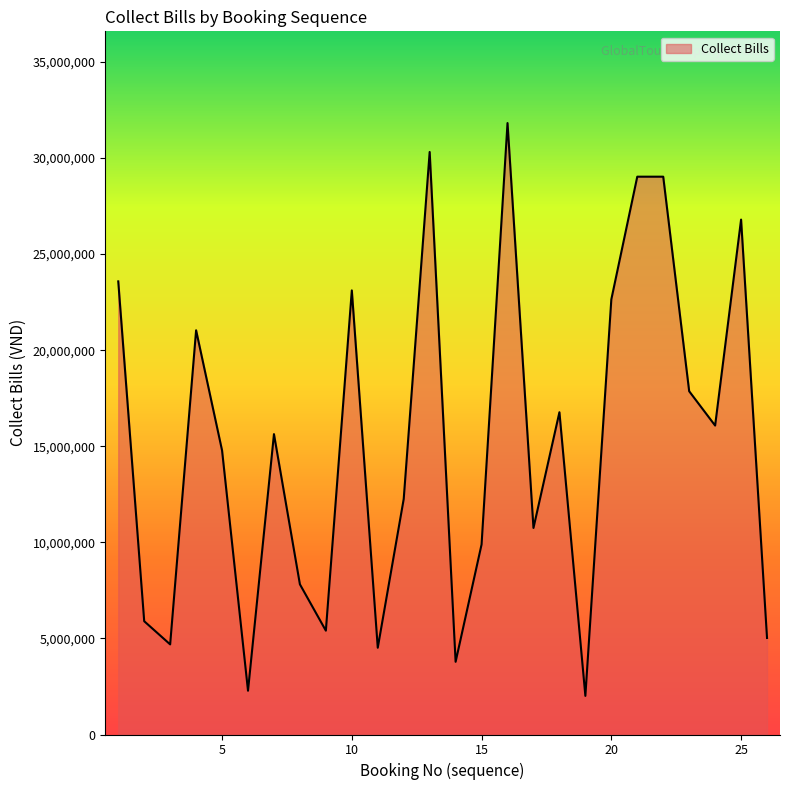

What is the difference between the maximum and minimum values?

29810300